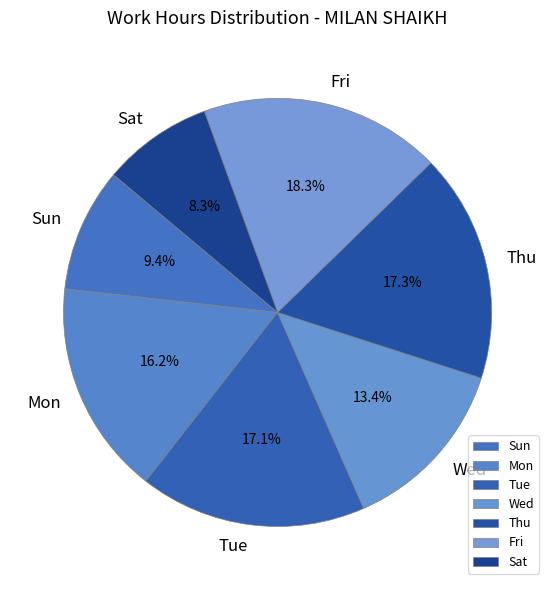

How many slices are in this pie chart?

7